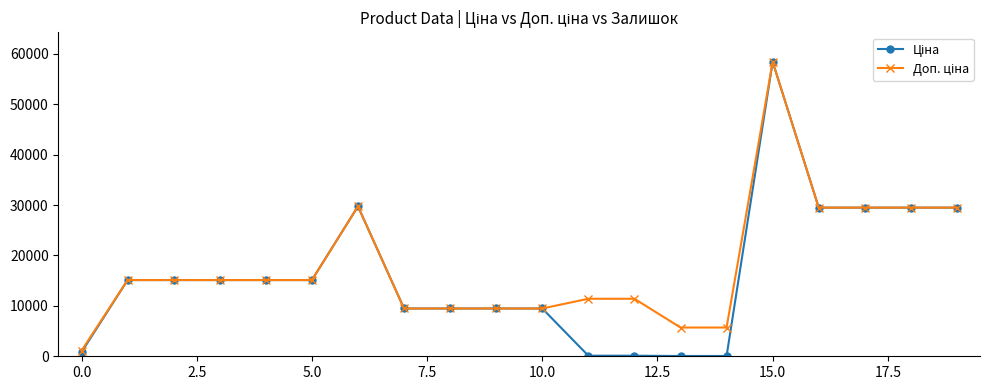

What is the greatest value displayed?

58426.5